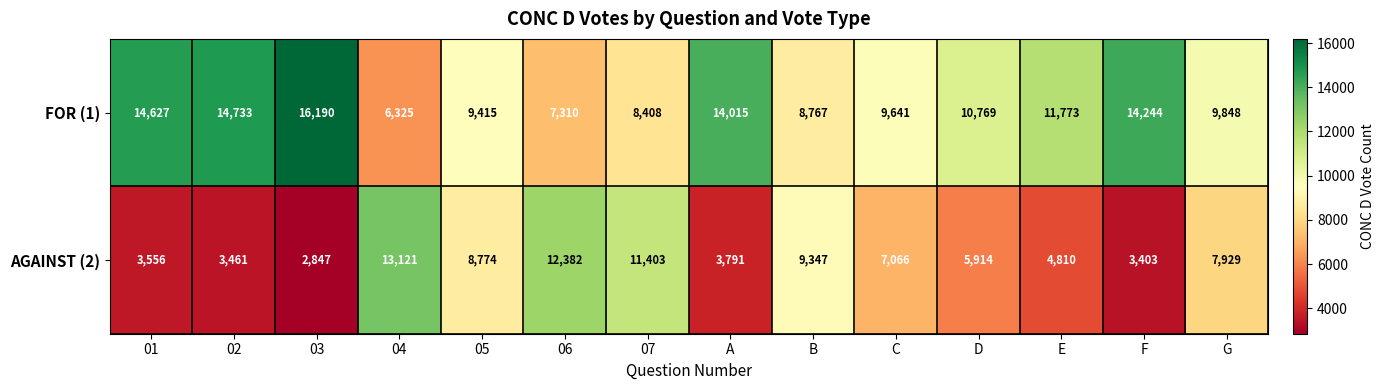

How many distinct data groups are displayed?

2